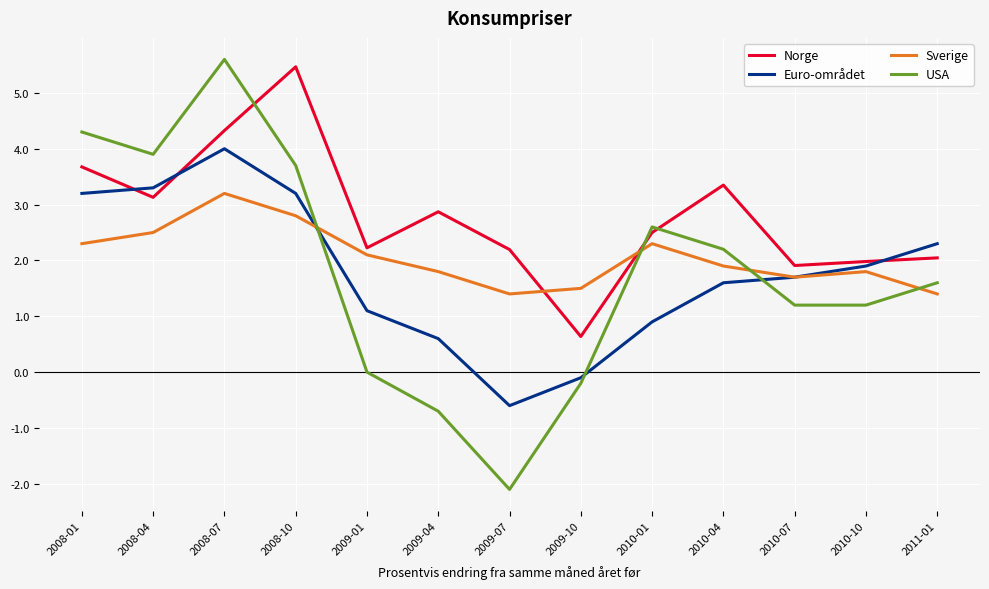

What is the spread (max minus min) of values at 2010-01?

1.7